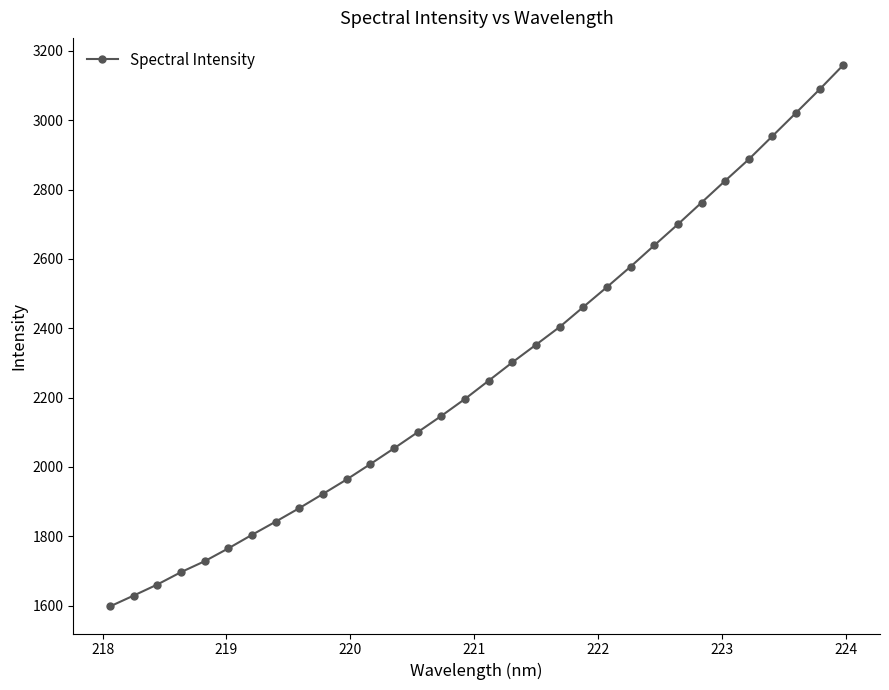

How many lines are shown in the chart?

1